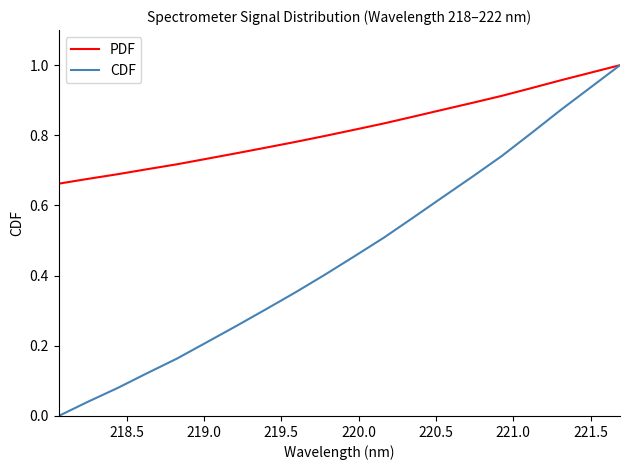

Which series has the largest range (max minus min)?

CDF